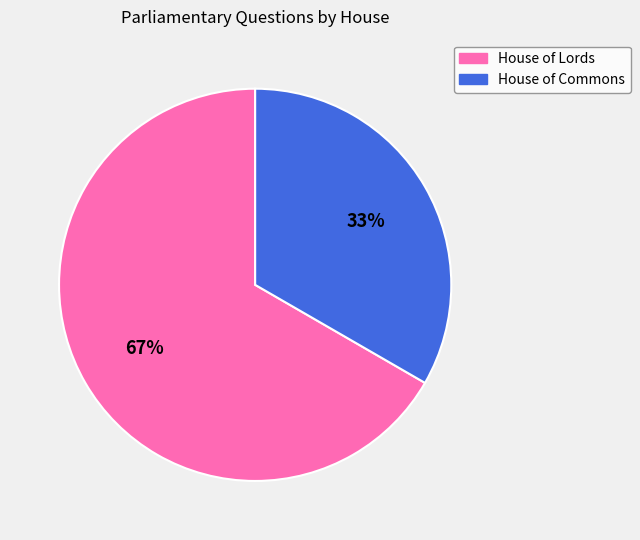

Approximately how many times larger is the value at House of Commons compared to House of Lords?

0.5